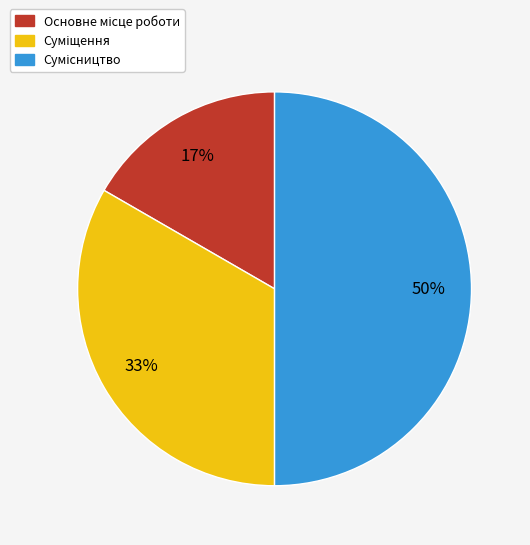

To the nearest percent, what is the average slice percentage?

33%